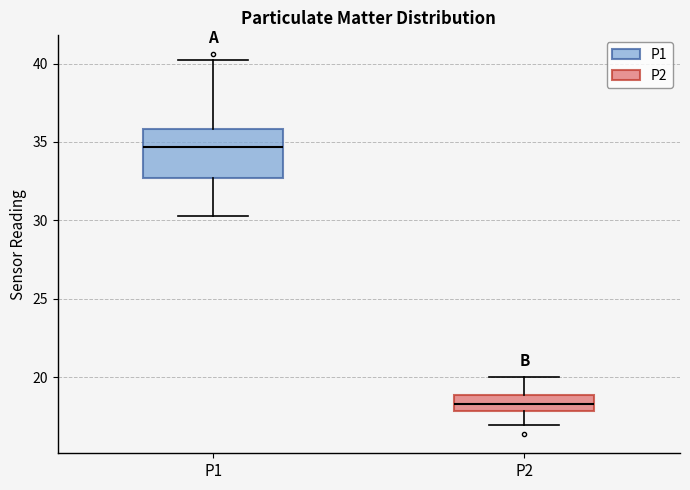

Reading left to right, read every box against the y-axis: the position of its median line, the range the box covers, and the ends of its whiskers. The values are not printed on the chart, so give them approximately, as read against the axis.

P1: median 34.5, box 32.5 to 36.0, whiskers 30.5 to 40.0
P2: median 18.5, box 18.0 to 19.0, whiskers 17.0 to 20.0